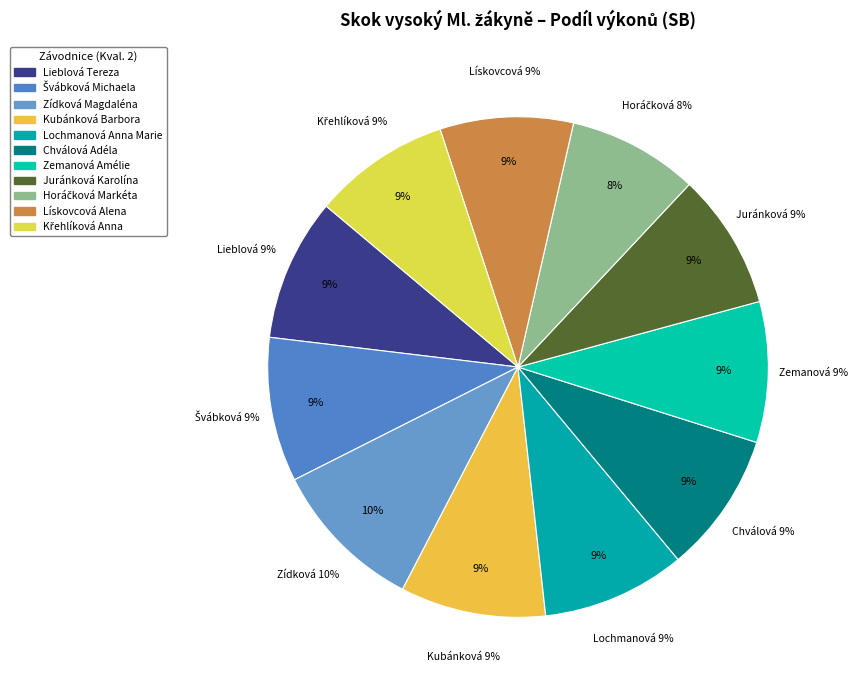

Which slice is the largest?

Zídková Magdaléna